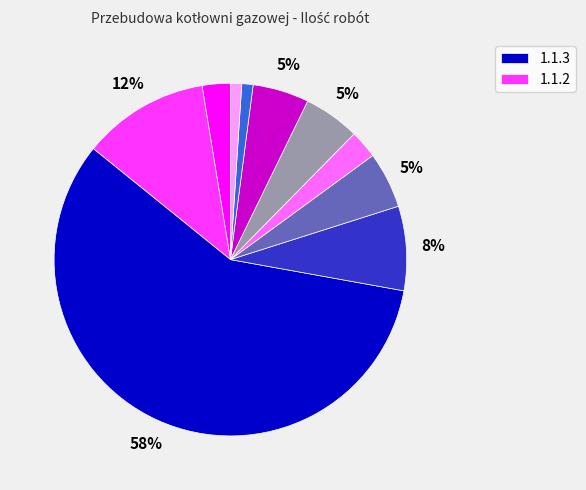

Is there a majority slice in this chart?

Yes